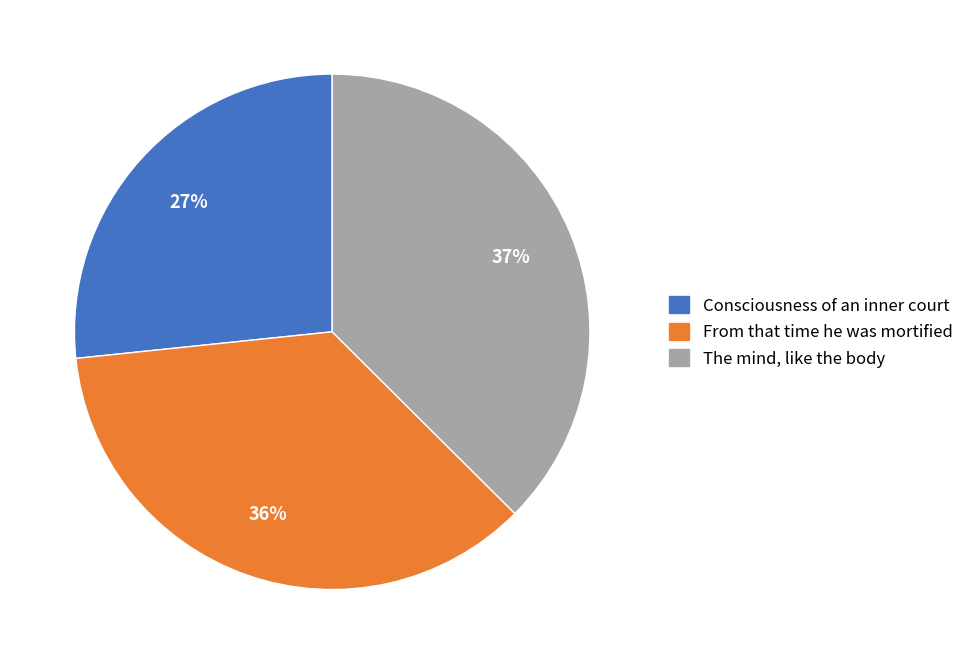

Do Consciousness of an inner court and From that time he was mortified together represent more than half of the pie?

Yes